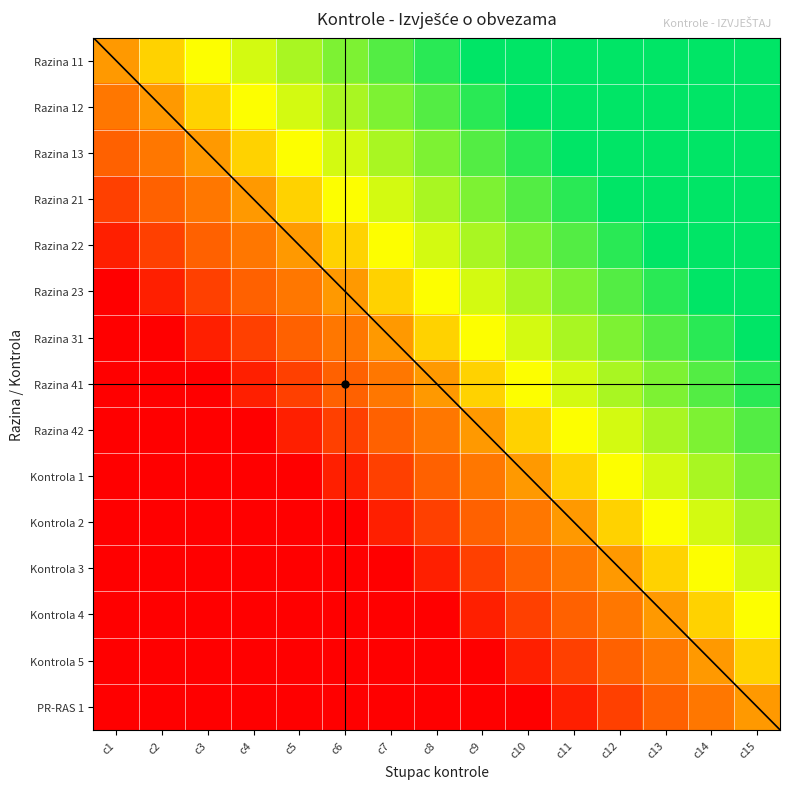

List the labels in order of Razina 41 value, largest first.

c15, c14, c13, c12, c11, c10, c9, c8, c7, c6, c5, c4, c1, c2, c3